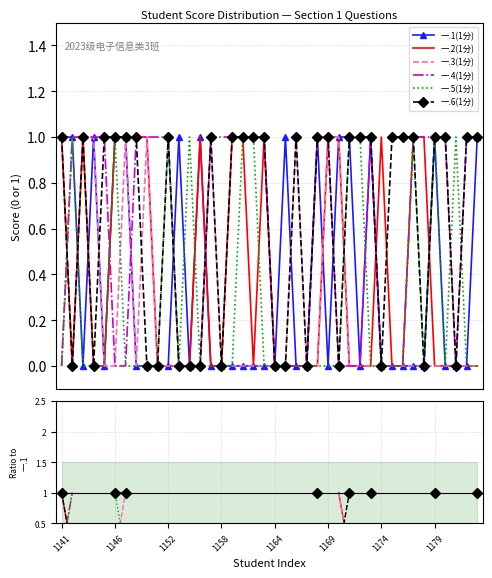

At 13, list the series in order from largest to smallest.

一.1(1分), 一.2(1分), 一.3(1分), 一.4(1分), 一.5(1分), 一.6(1分)